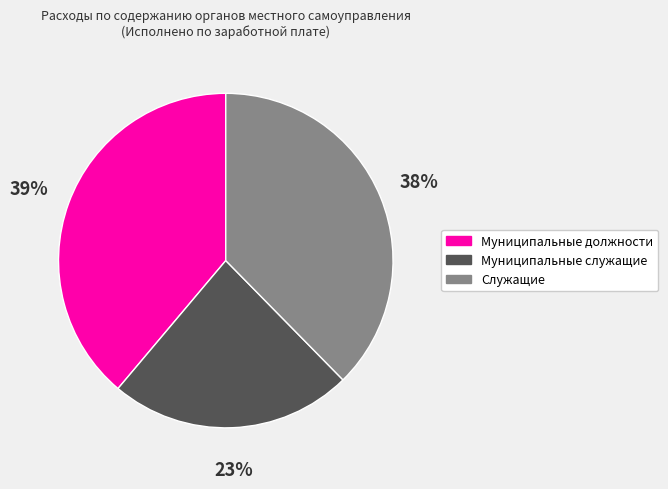

Rank the categories by value from lowest to highest.

Муниципальные служащие, Служащие, Муниципальные должности